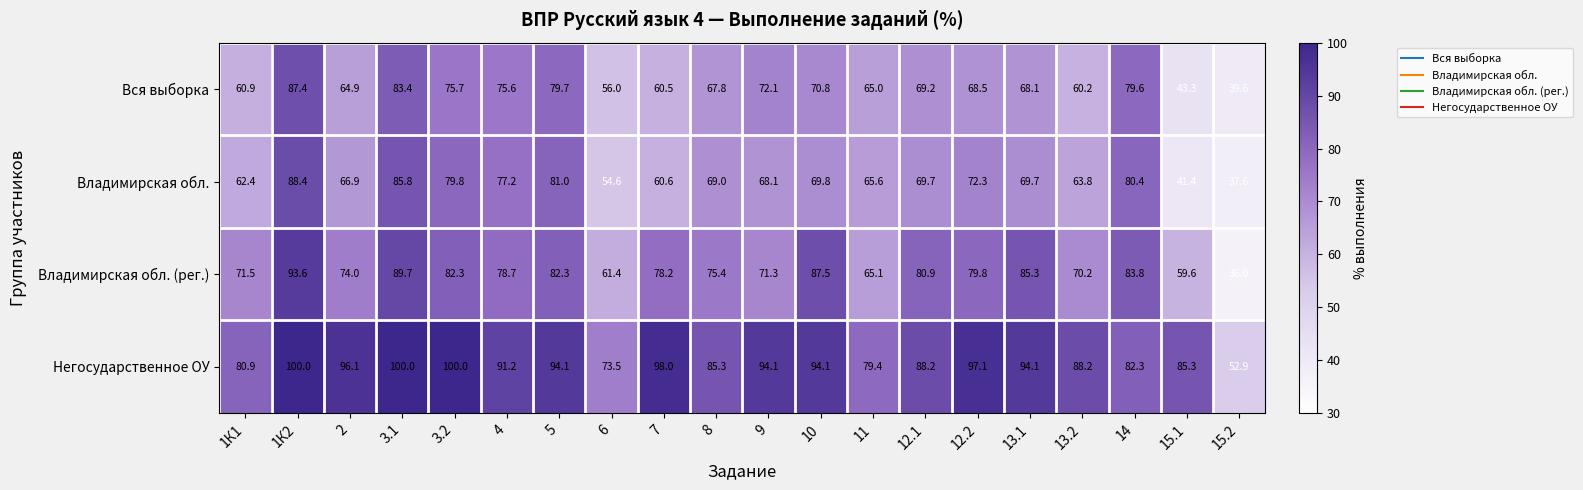

Which series has the widest spread of values?

Владимирская обл. (рег.)